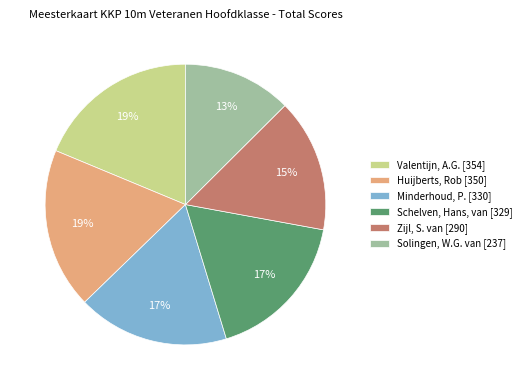

To the nearest percent, what is the difference between the largest and smallest slice percentages?

6%